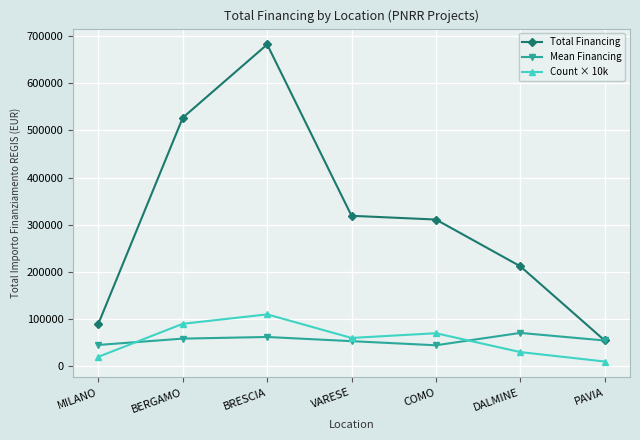

What is the label of the 6th point from the left?

DALMINE